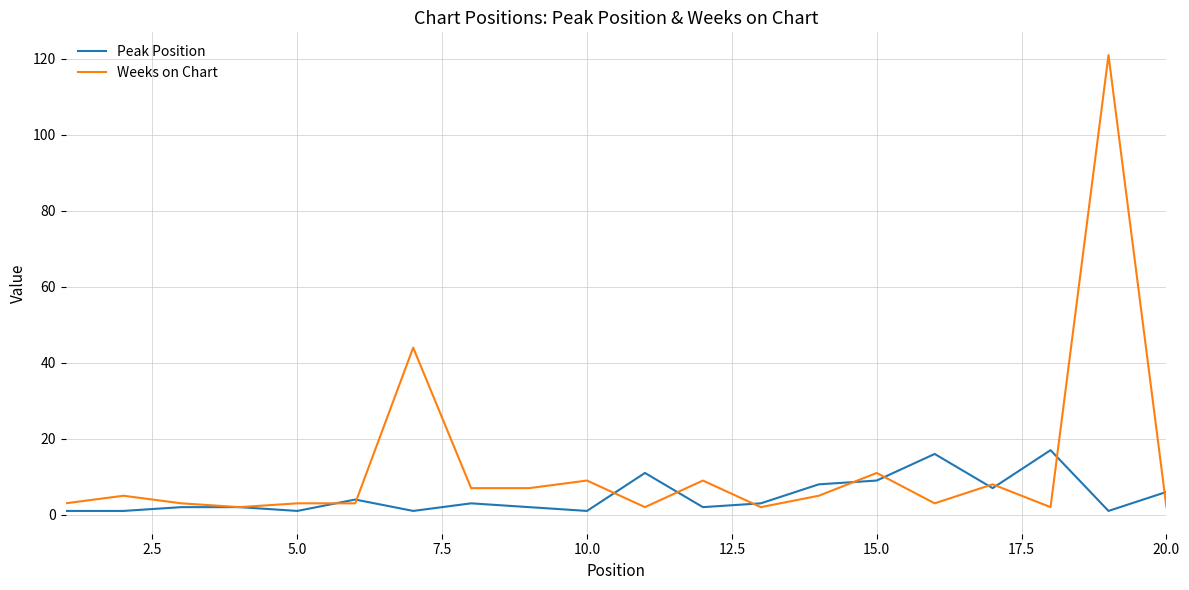

Rank the series by their maximum value, from lowest to highest.

Peak Position, Weeks on Chart